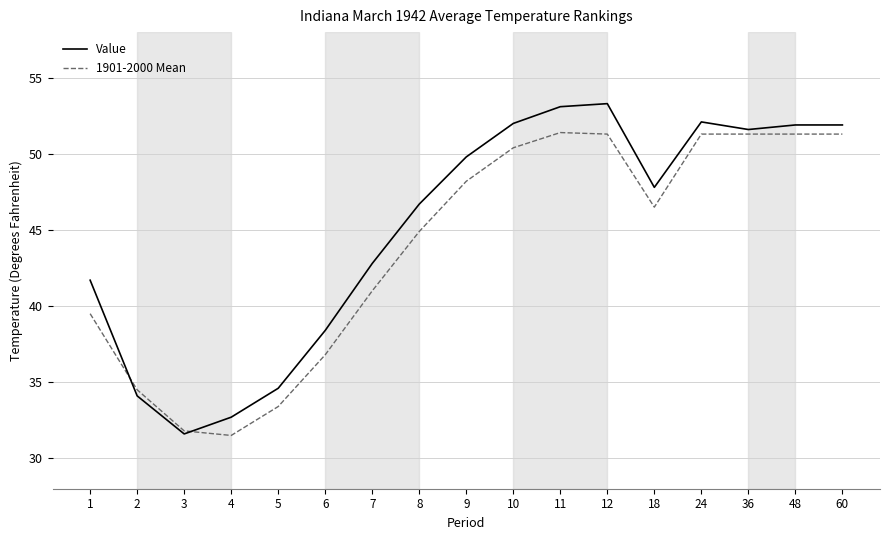

How many lines are shown in the chart?

2